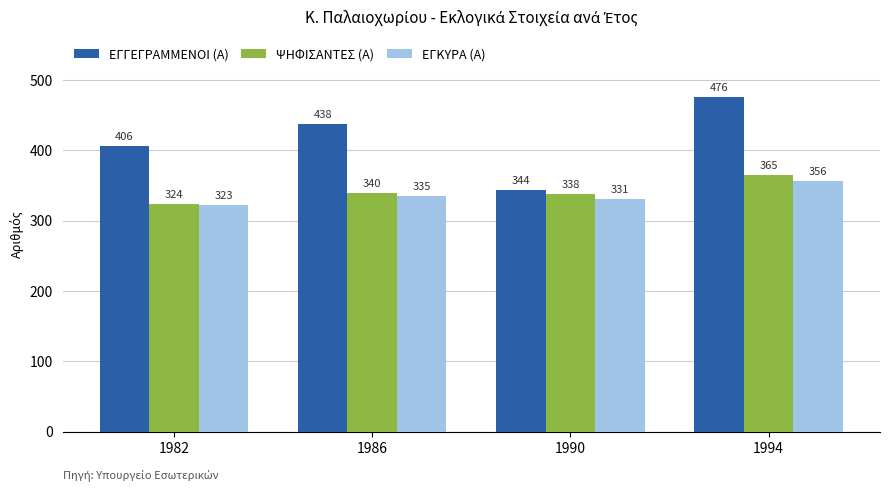

What is the highest value of the ΕΓΚΥΡΑ (Α) series?

356